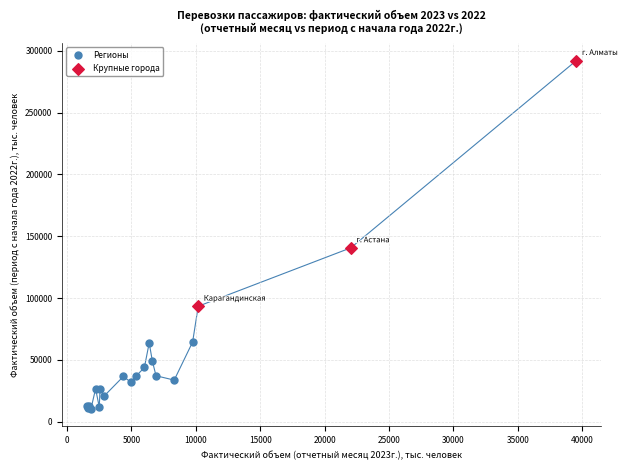

What are all the series names shown in the legend?

Регионы, Крупные города